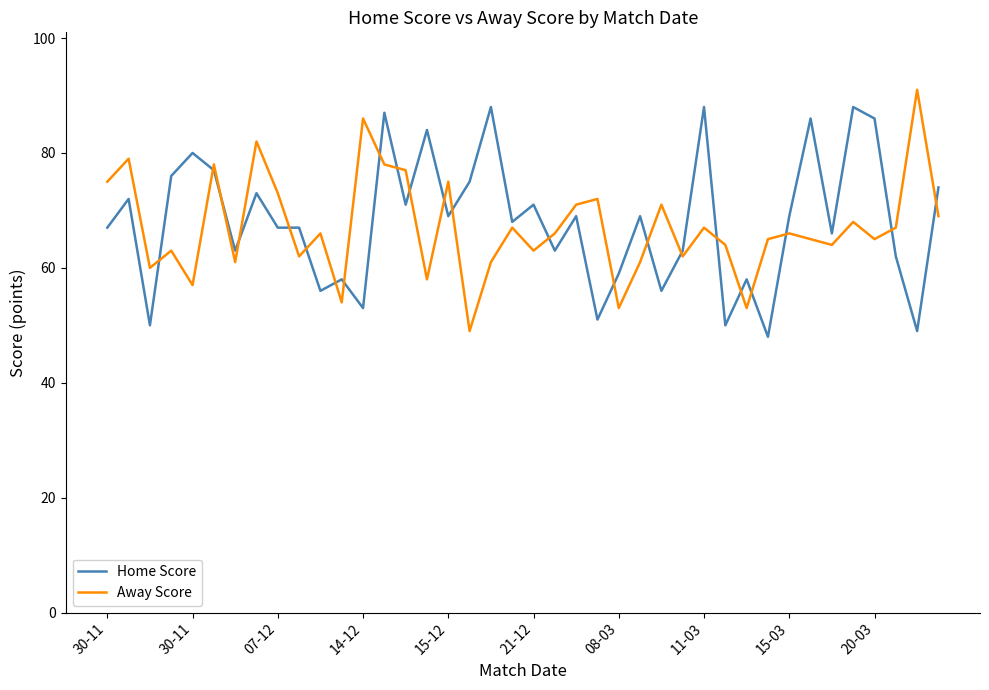

What is the average value of the Home Score series?

68